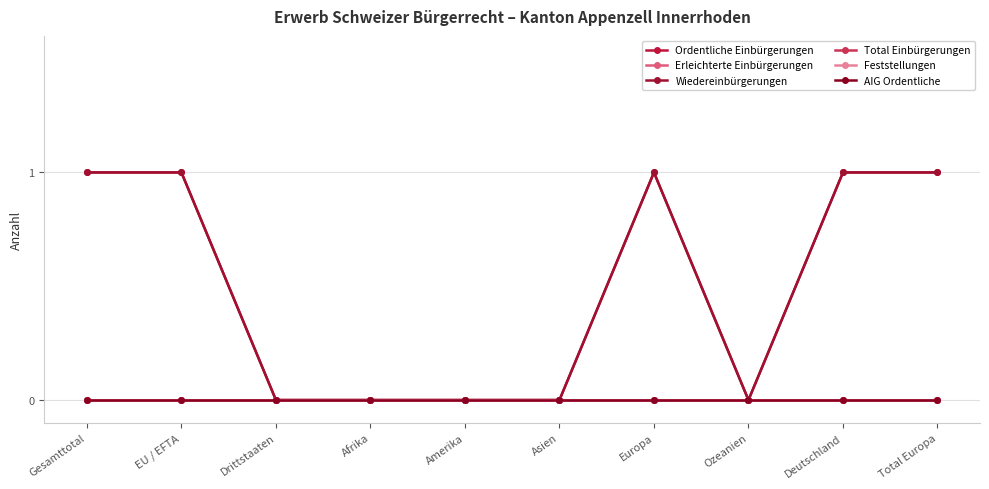

Does the chart have visible grid lines?

Yes